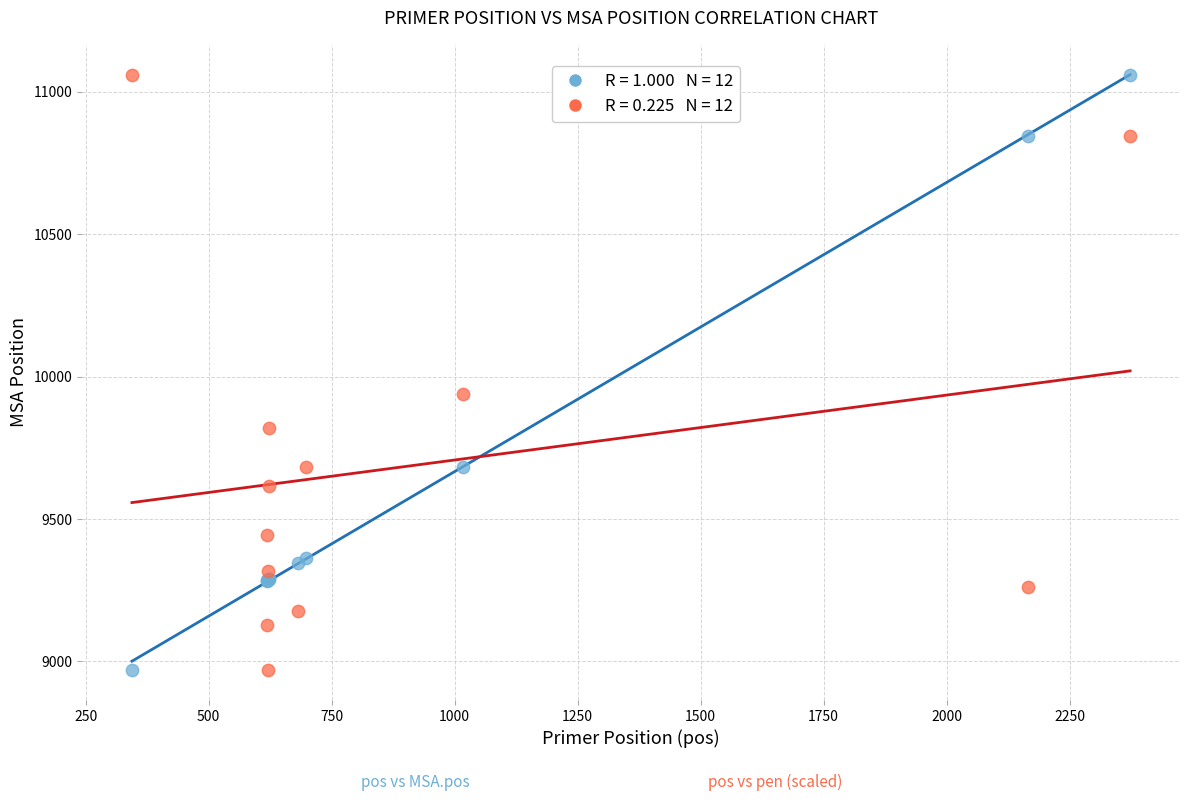

Across all series, what Y value is closest to 10014?

9940.1